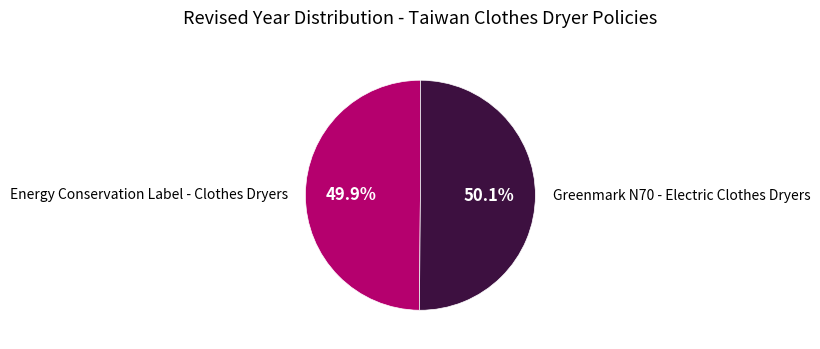

Does any single category account for the majority?

Yes